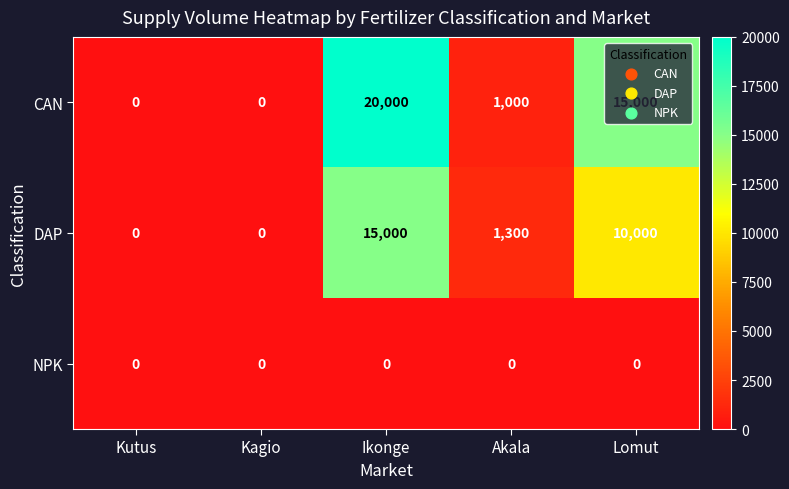

At which label does DAP reach its peak?

Ikonge